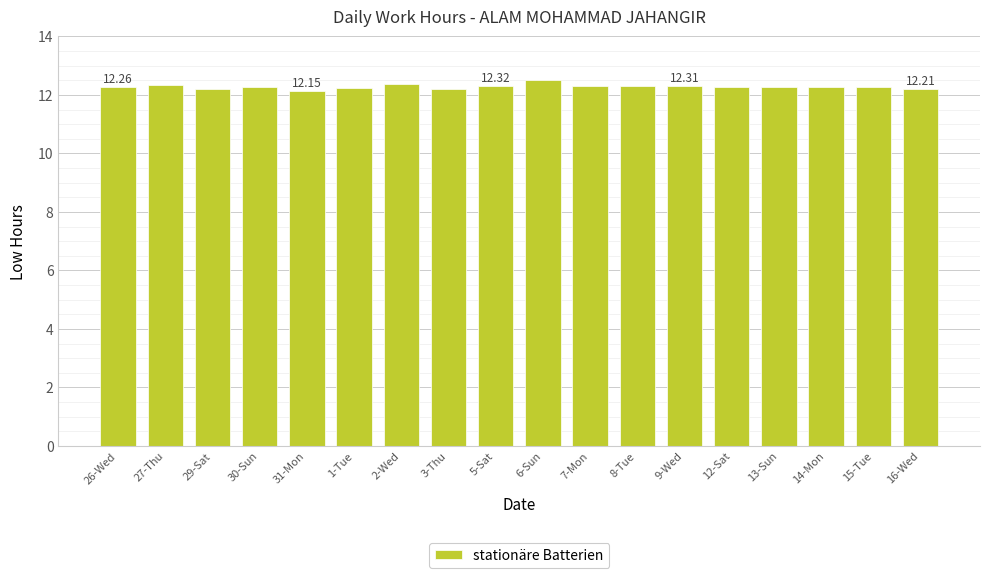

What is the value of the 16th bar from the left?

12.3